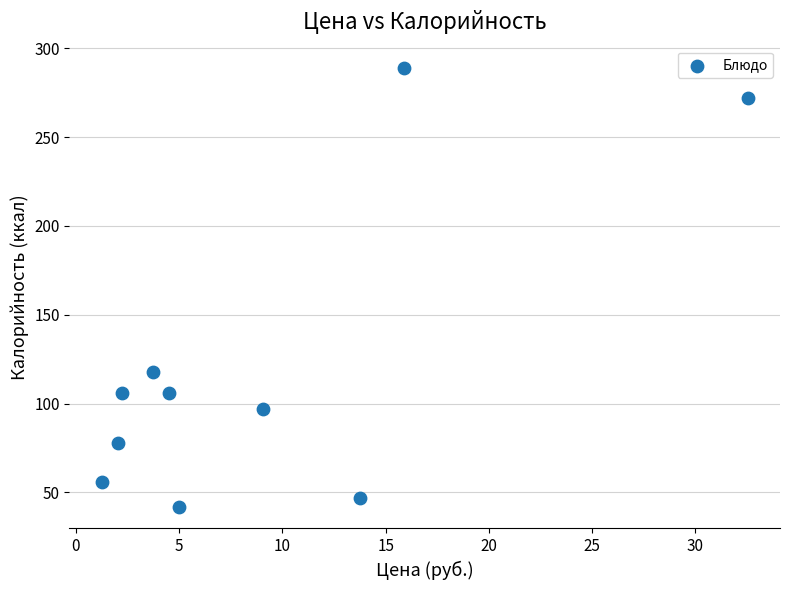

What Y value in the scatter plot is closest to 165?

118.0